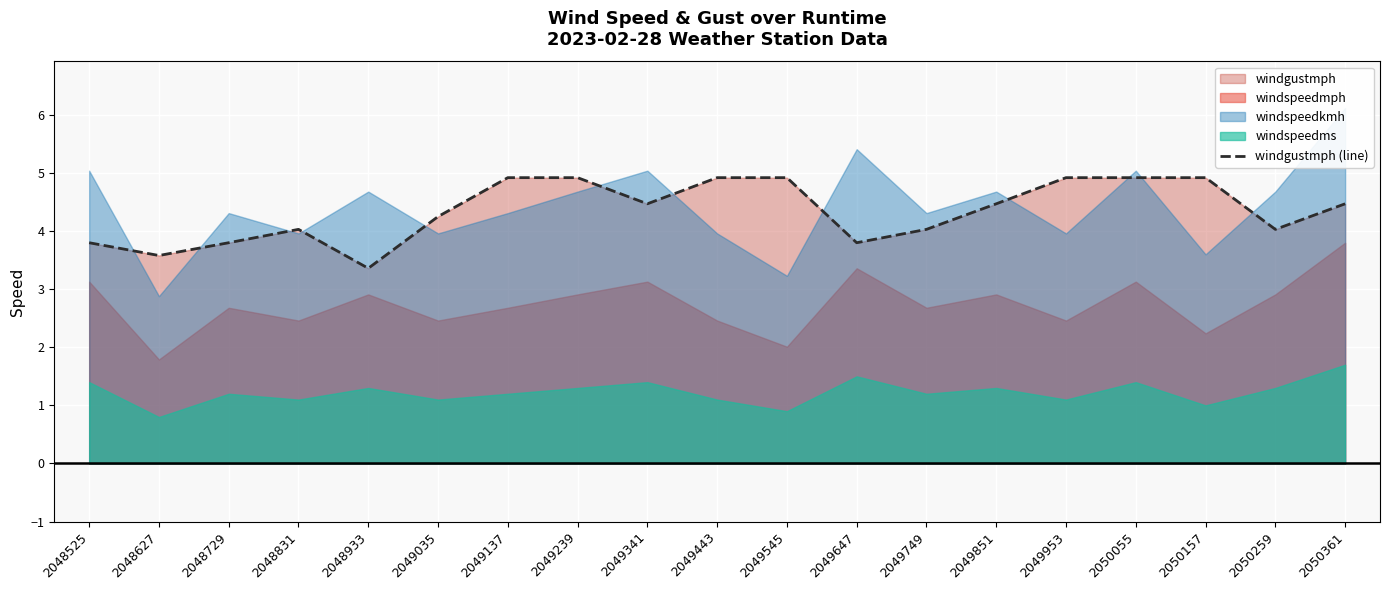

Reading left to right, what are all the values shown in this chart?

3.8	3.6	3.8	4.0	3.4	4.2	4.9	4.9	4.5	4.9	4.9	3.8	4.0	4.5	4.9	4.9	4.9	4.0	4.5